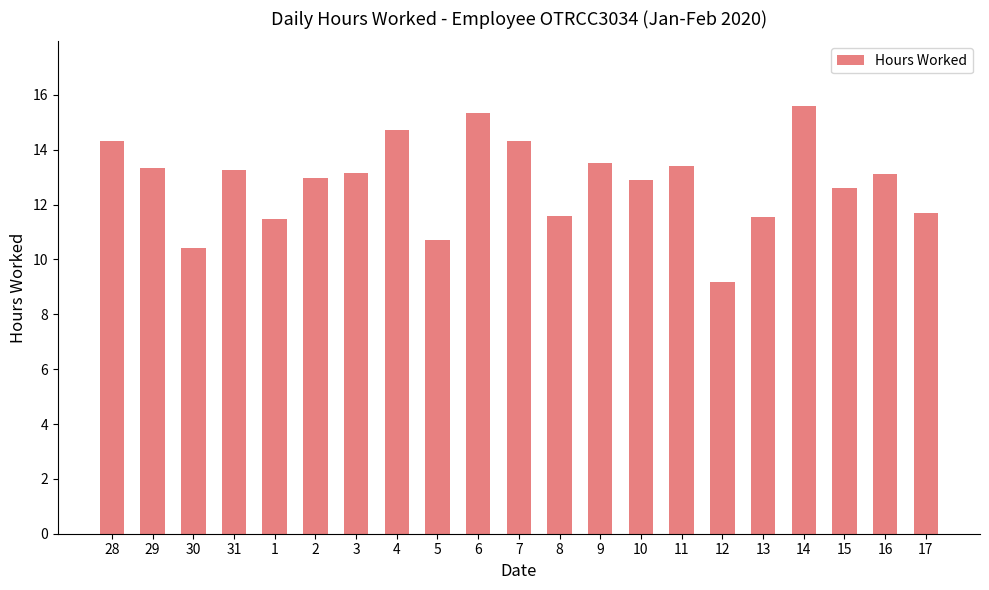

What is the change in value from 2 to 11?

+0.4